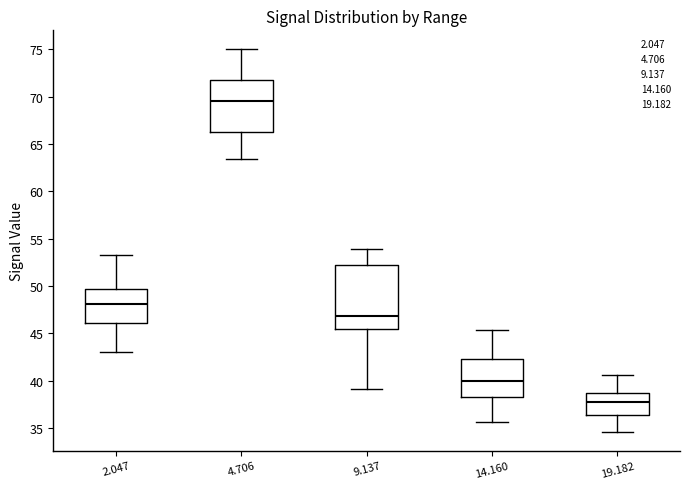

Reading left to right, transcribe this box plot: for each box, give where its median line is, the range the box spans, and where its two whiskers end, as read against the y-axis. The values are not printed on the chart, so give them approximately, as read against the axis.

2.047: median 48.0, box 46.0 to 49.5, whiskers 43.0 to 53.5
4.706: median 69.5, box 66.5 to 72.0, whiskers 63.5 to 75.0
9.137: median 47.0, box 45.5 to 52.0, whiskers 39.0 to 54.0
14.160: median 40.0, box 38.5 to 42.5, whiskers 35.5 to 45.5
19.182: median 37.5, box 36.5 to 38.5, whiskers 34.5 to 40.5